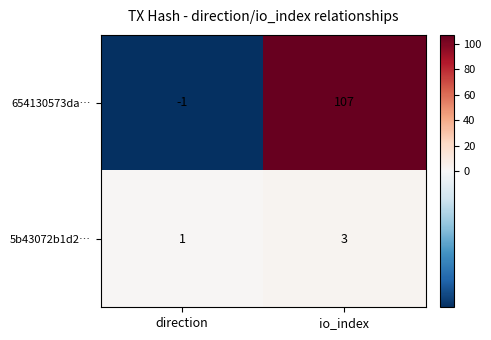

What is the difference between the 654130573da… values at direction and io_index?

108